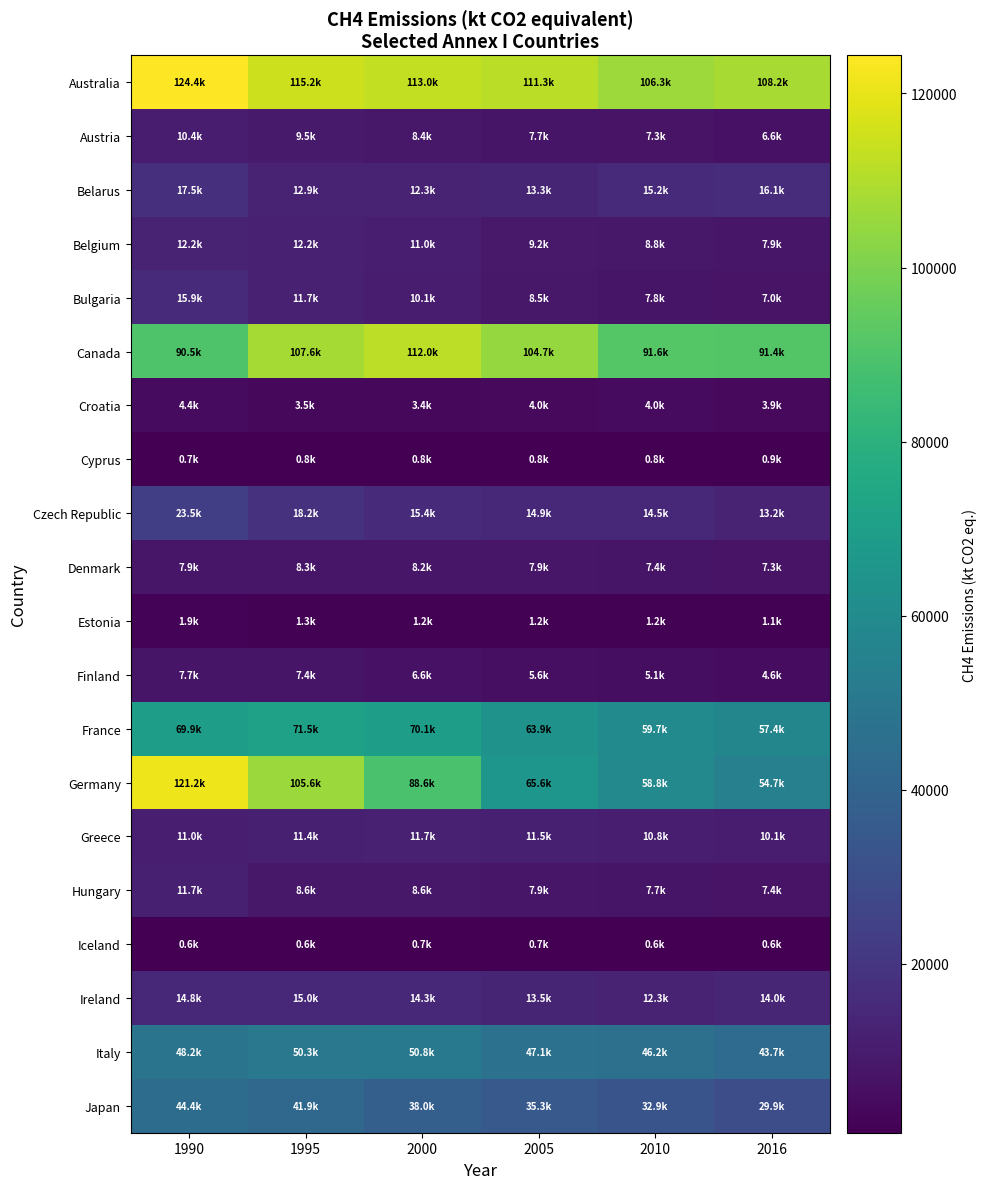

At which category is the sum across all series the highest?

1990